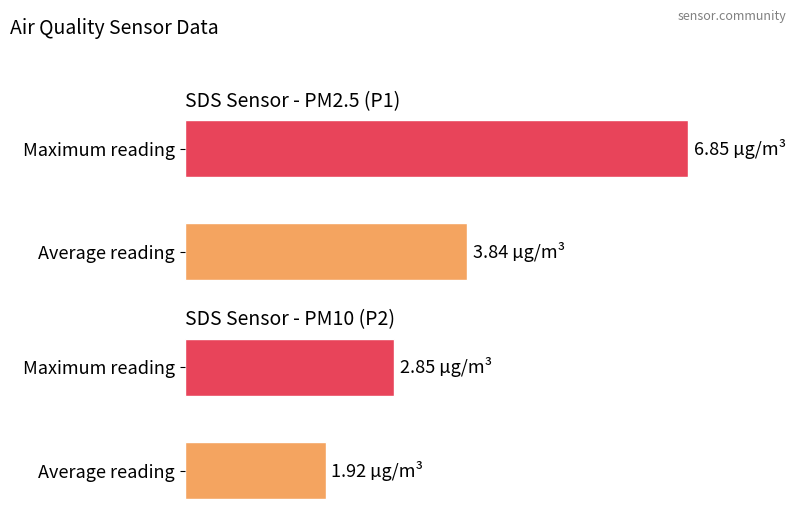

What is the maximum value for SDS_P1?

6.8